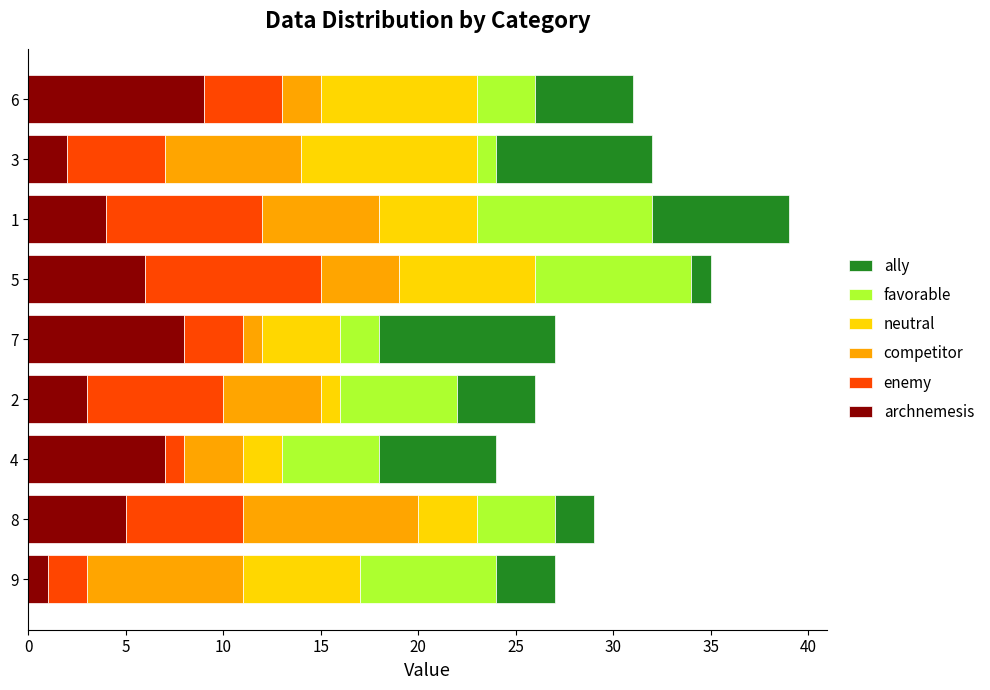

The archnemesis series shows 3 at 8. True or false?

False